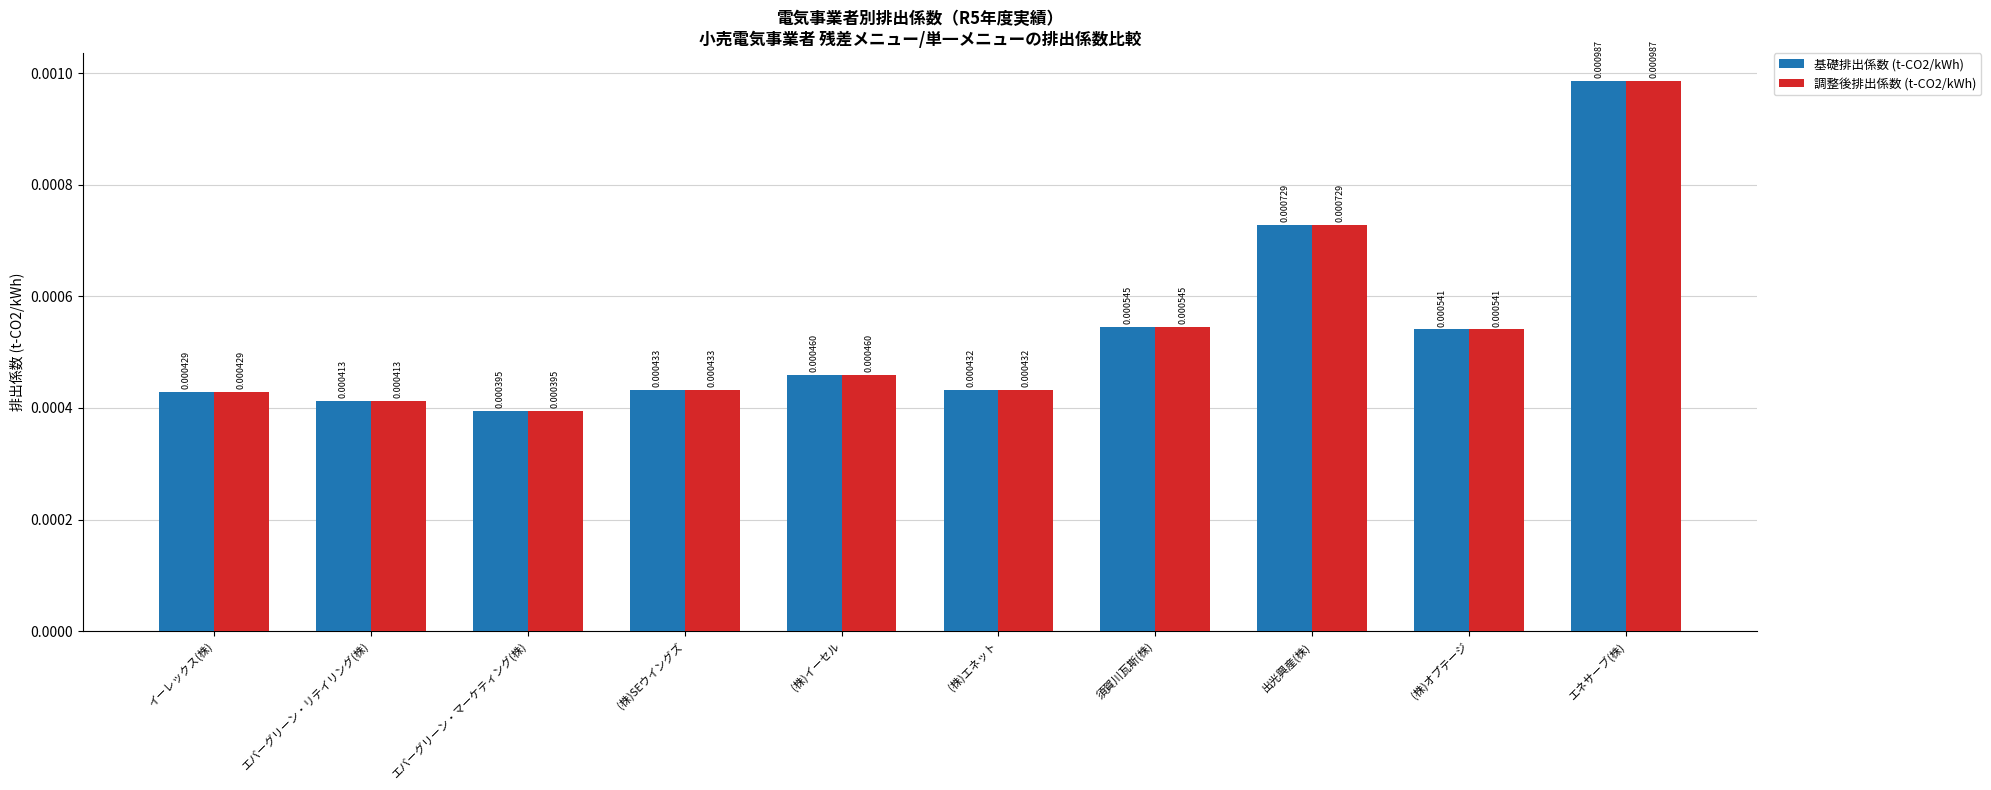

At how many categories does at least one series exceed 0?

10